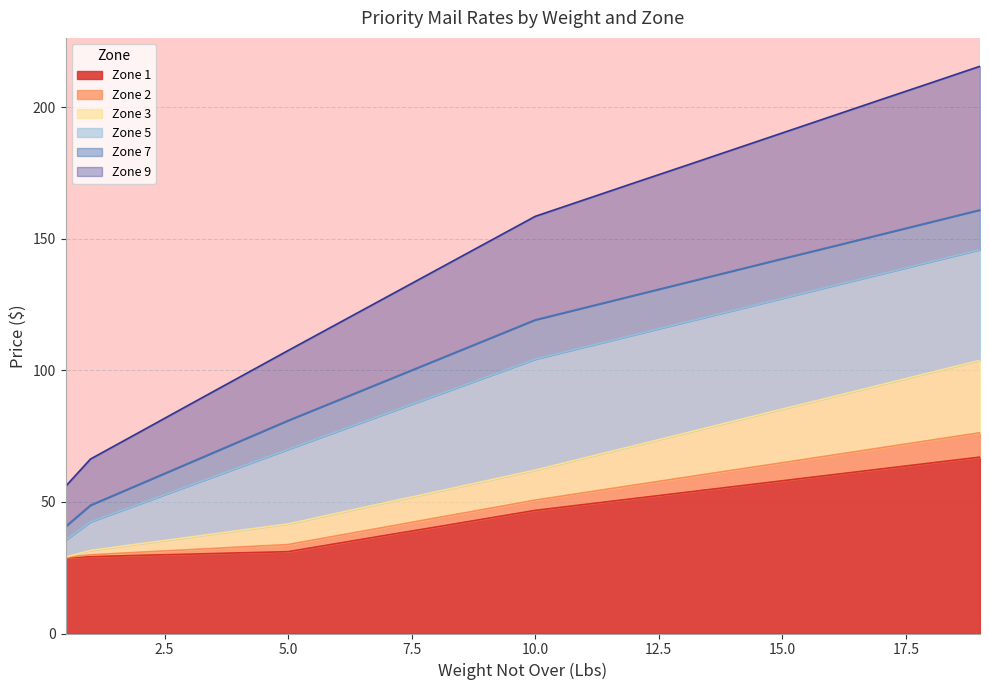

How many data points does each series have?

20